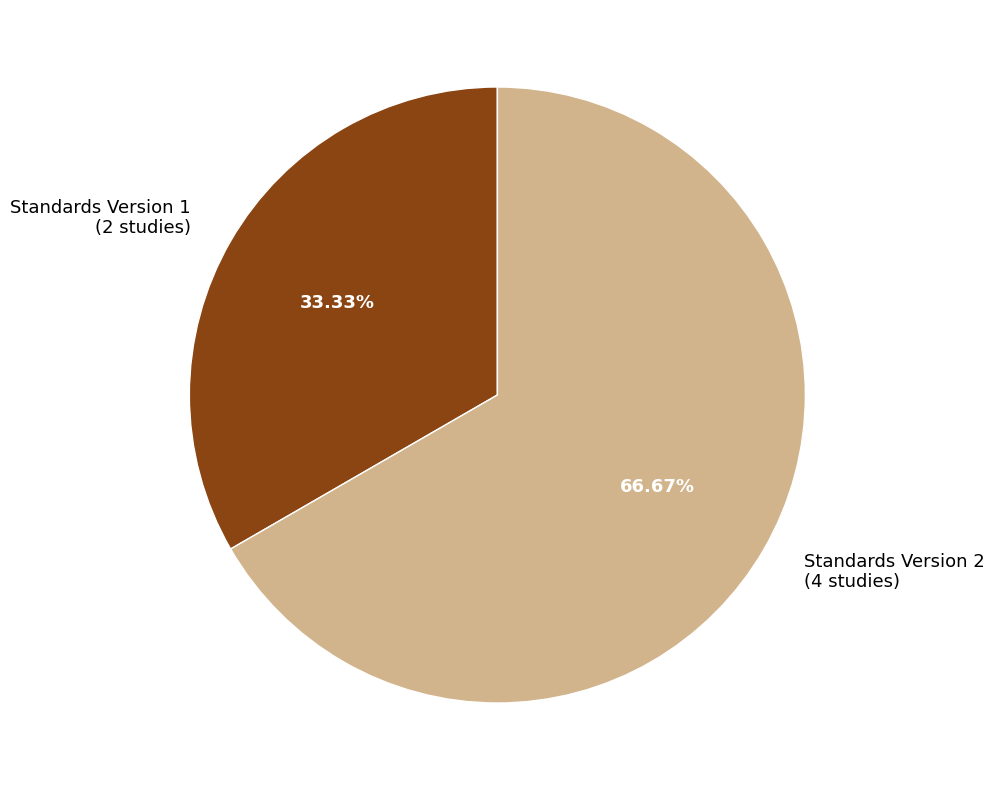

Combined, do Standards Version 2 (4 studies) and Standards Version 1 (2 studies) account for over 50%?

Yes